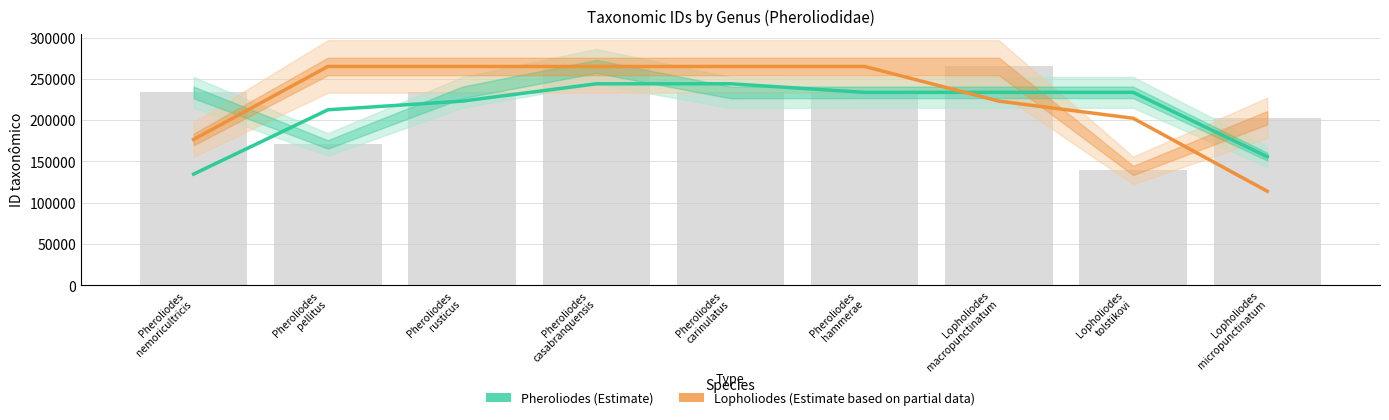

The Pheroliodes (Estimate) series shows 223083.0 at Pheroliodes
rusticus. True or false?

True